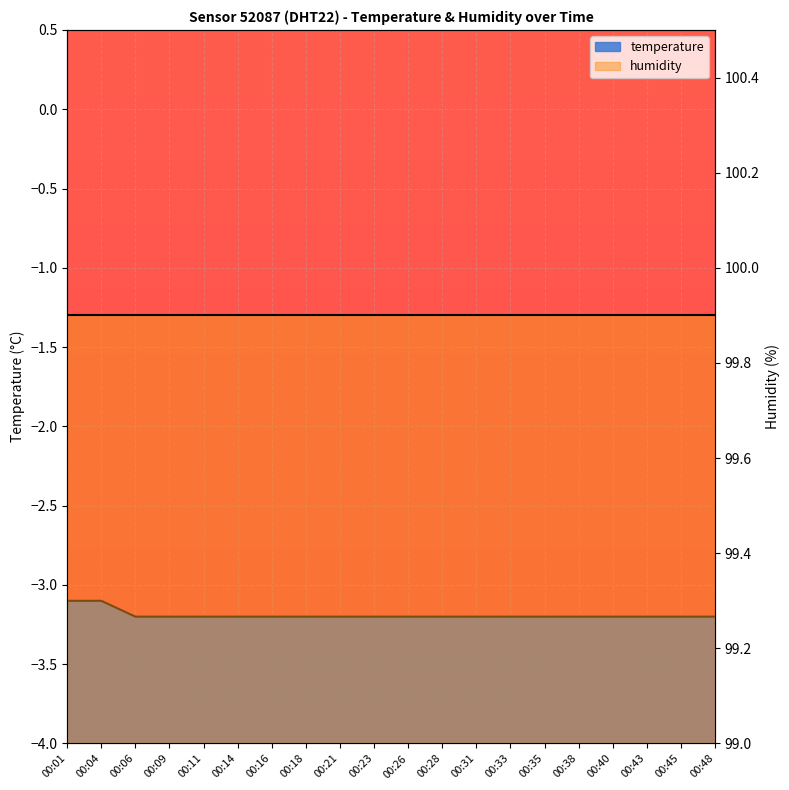

True or false: there are more than 1 points higher than both neighbors.

False